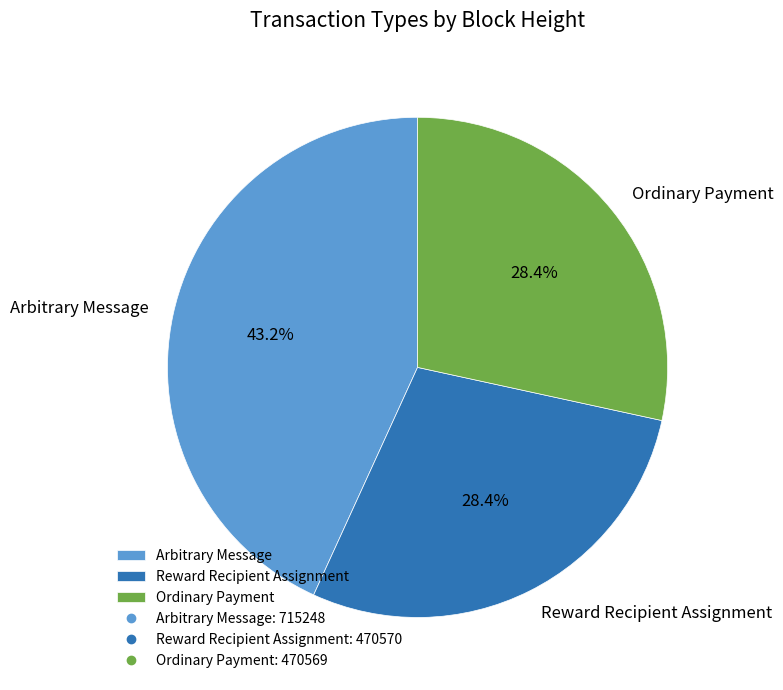

Which has a higher value, Ordinary Payment or Arbitrary Message?

Arbitrary Message